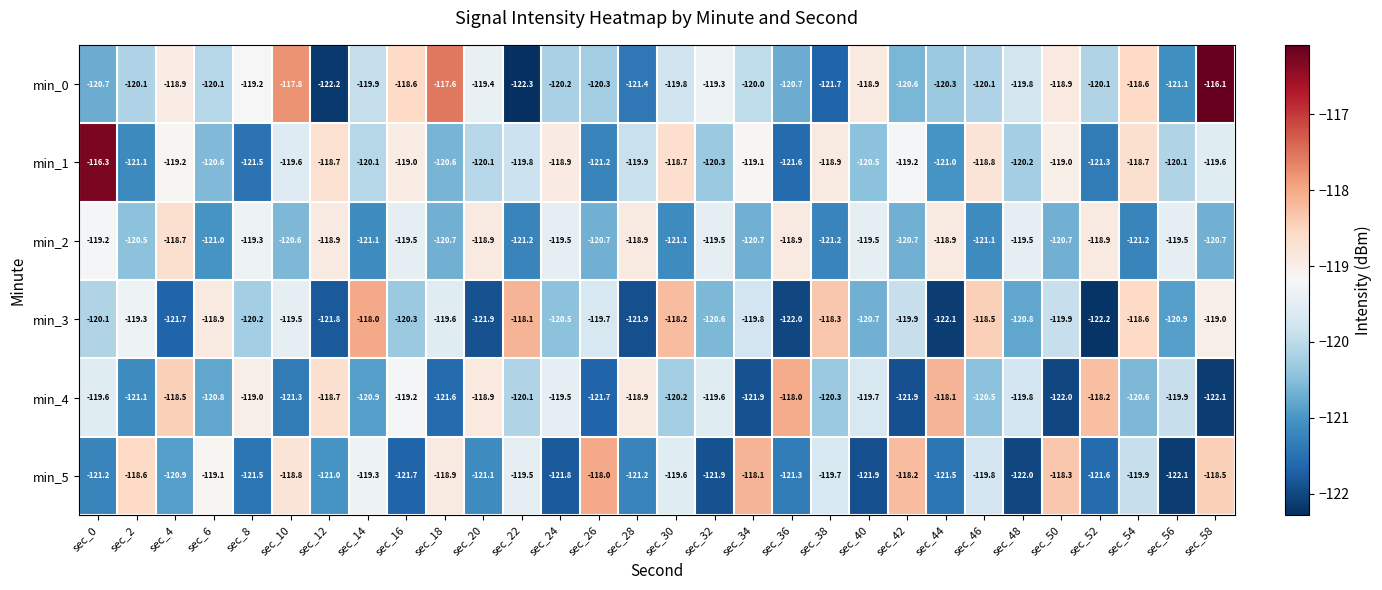

What value does the min_2 series have at sec_4?

-118.7